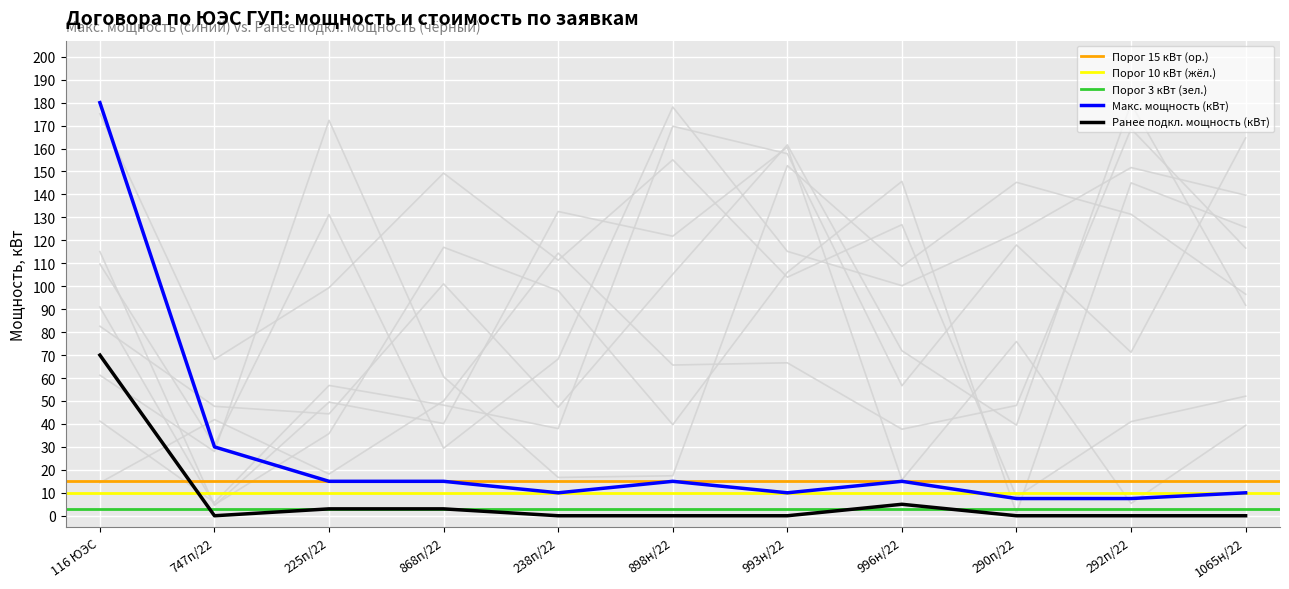

Where does the Макс. мощность (кВт) series first go above 15?

116 ЮЭС